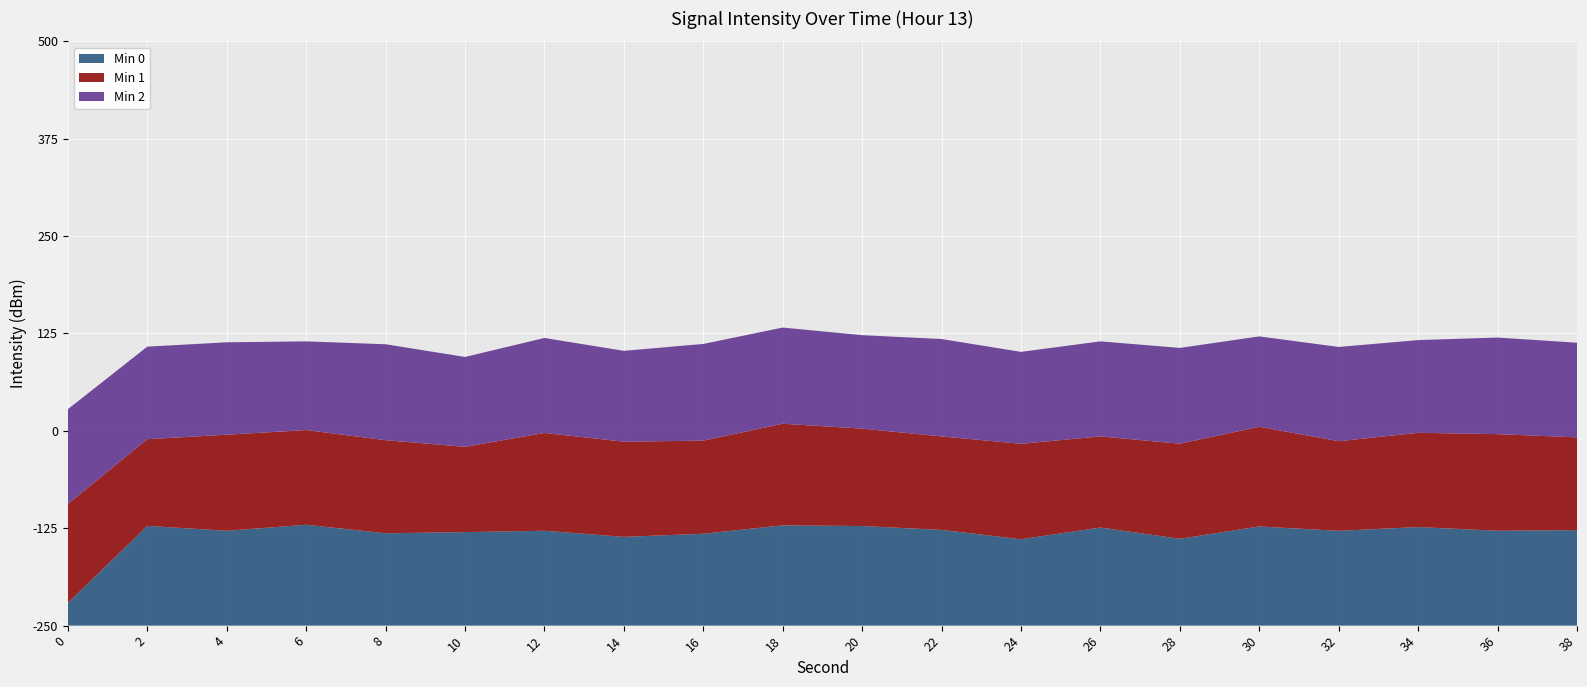

What are all the series names shown in the legend?

Min 0, Min 1, Min 2